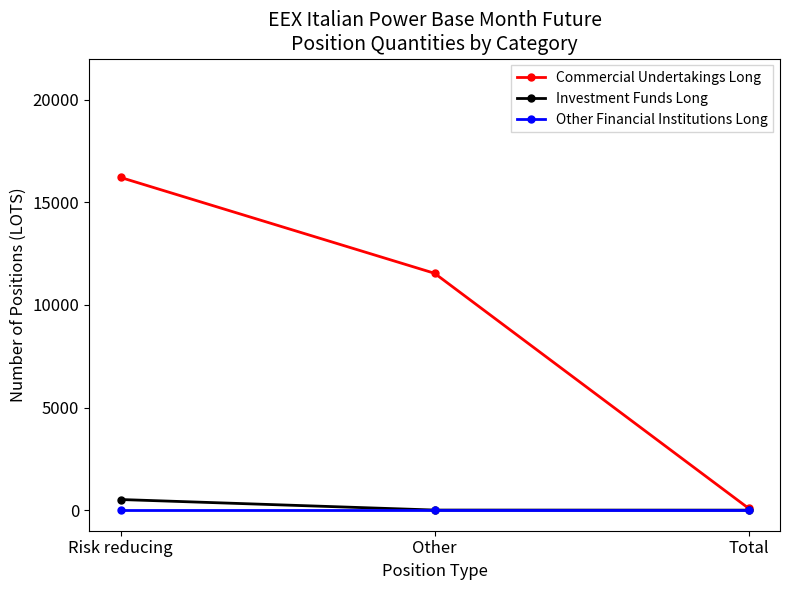

What are all the series names shown in the legend?

Commercial Undertakings Long, Investment Funds Long, Other Financial Institutions Long